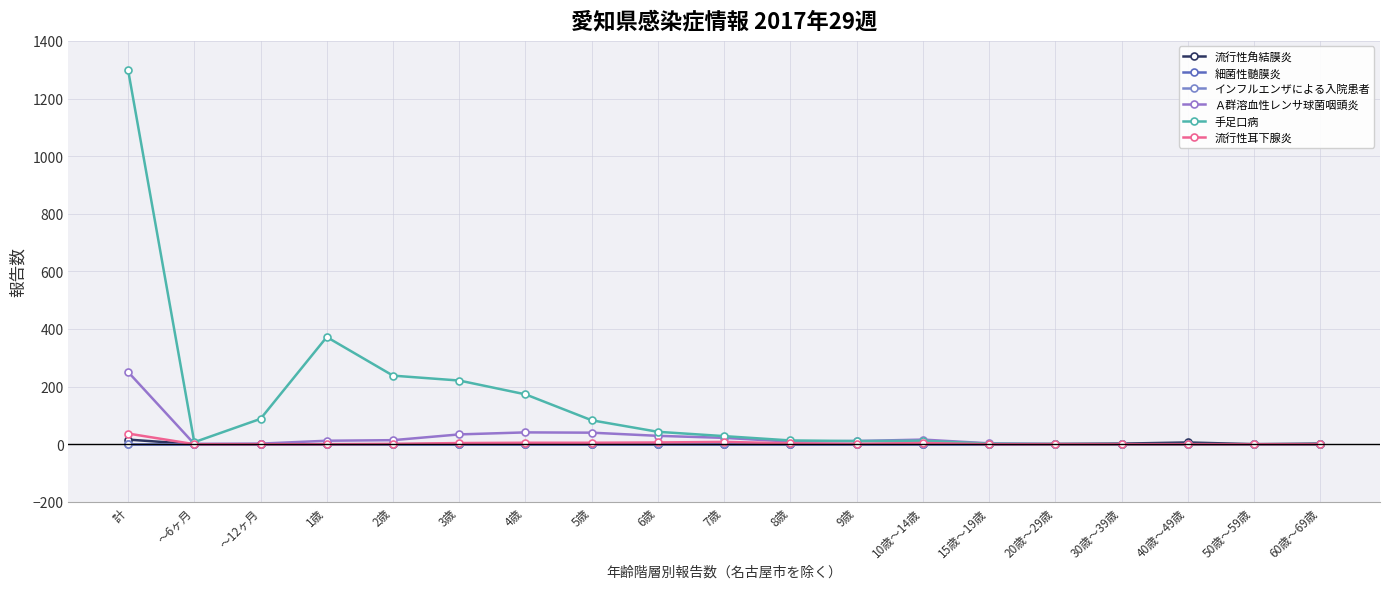

Does the chart have visible grid lines?

Yes